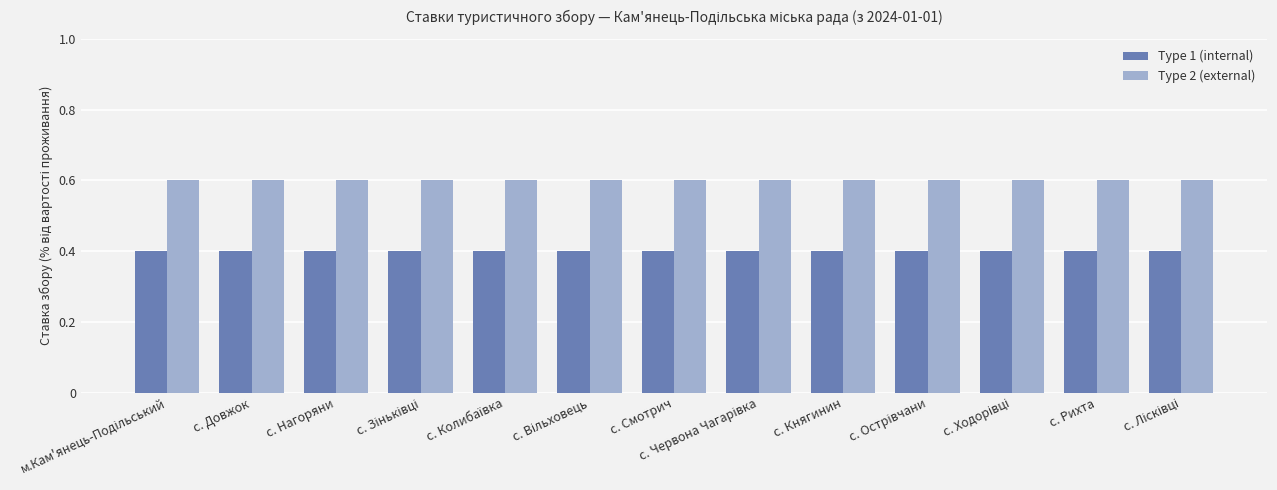

What is the lowest value of the Type 1 (internal) series?

0.4